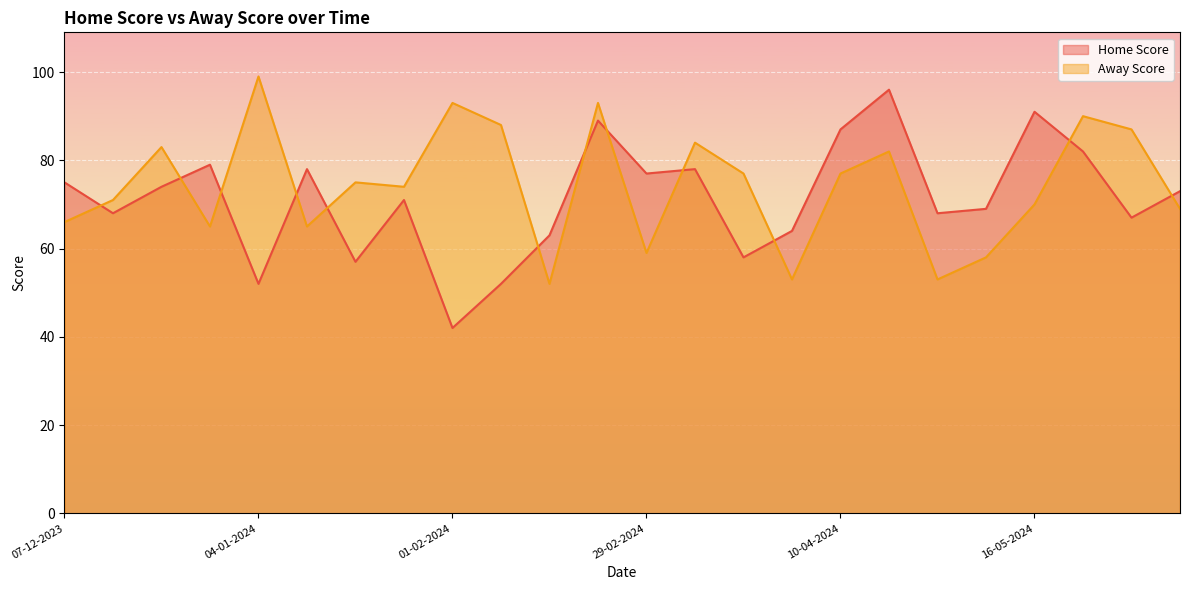

What position from the left is 04-04-2024?

16